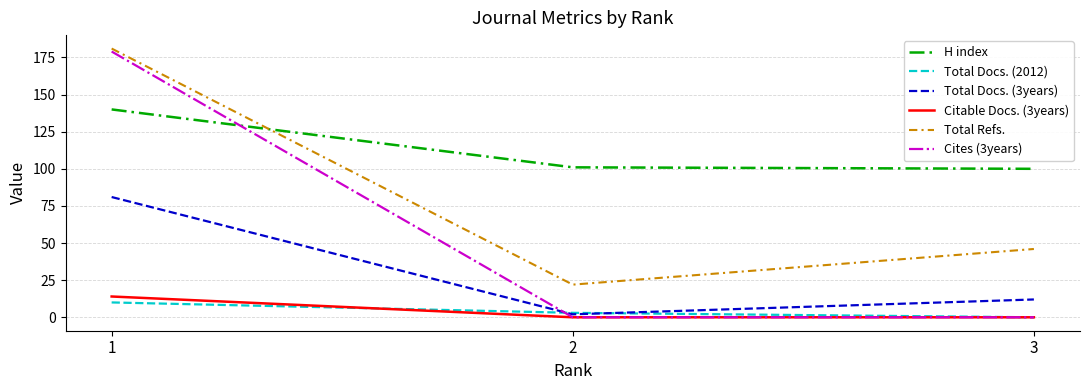

Rank the categories by Total Docs. (3years) value from highest to lowest.

1, 3, 2